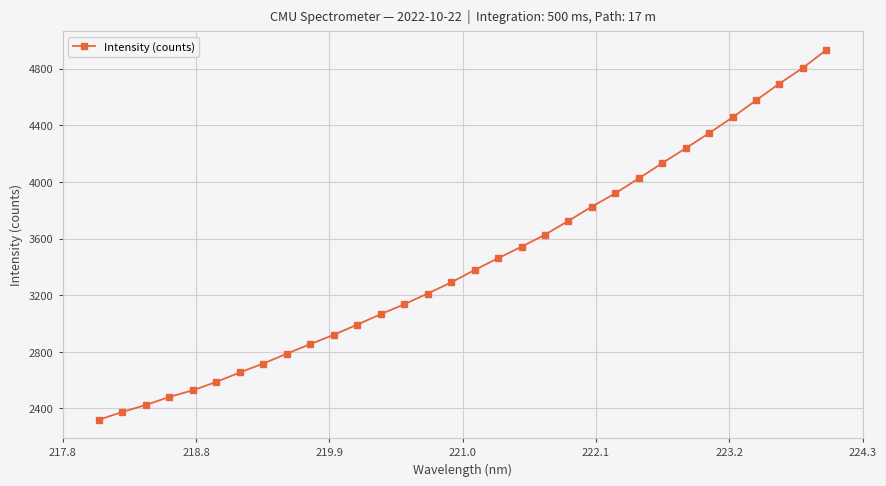

What is the sum of all values?

110033.4